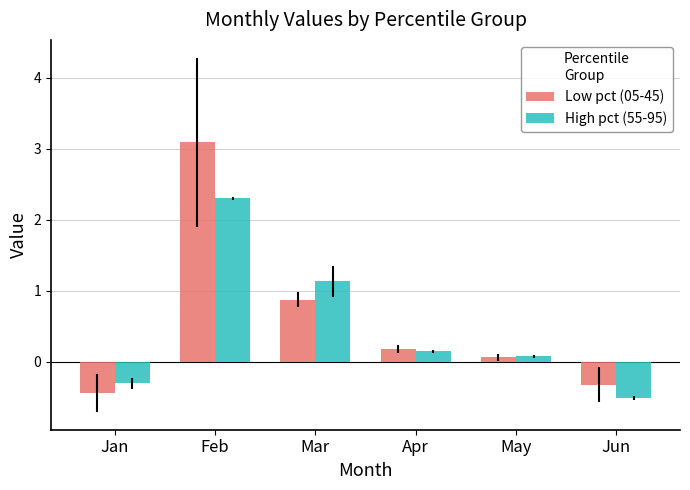

Which series has the widest spread of values?

Low pct (05-45)